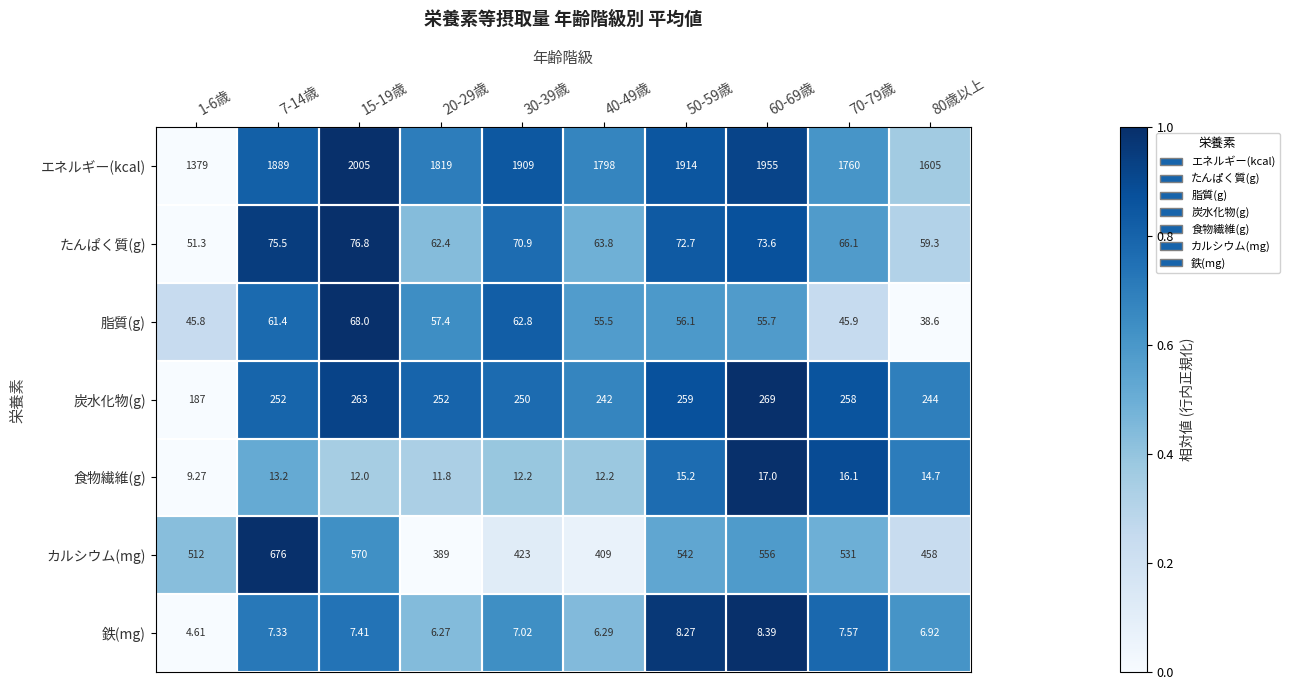

Which label corresponds to the smallest value in the chart?

1-6歳